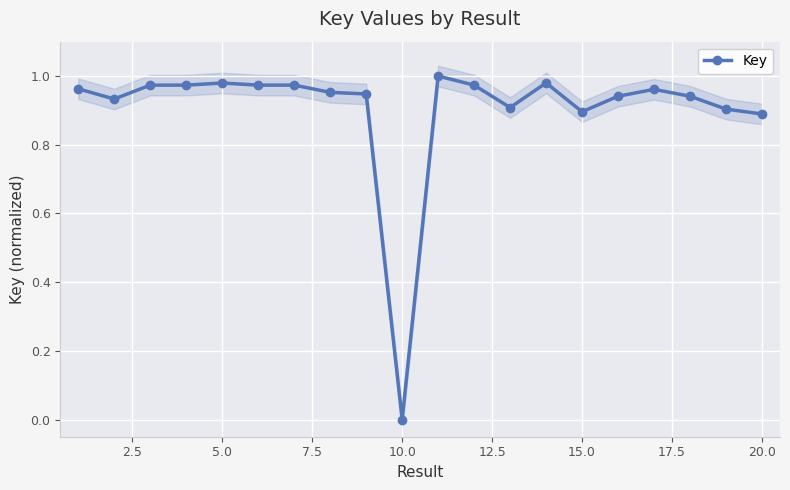

How many values in the Key series exceed 0?

19